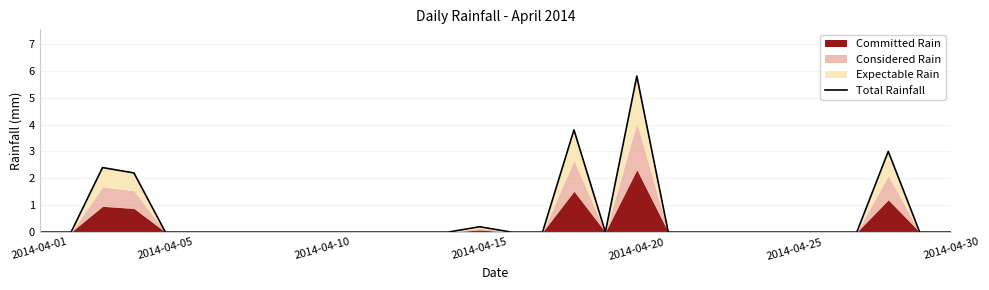

Does the chart display data point markers on the line(s)?

No